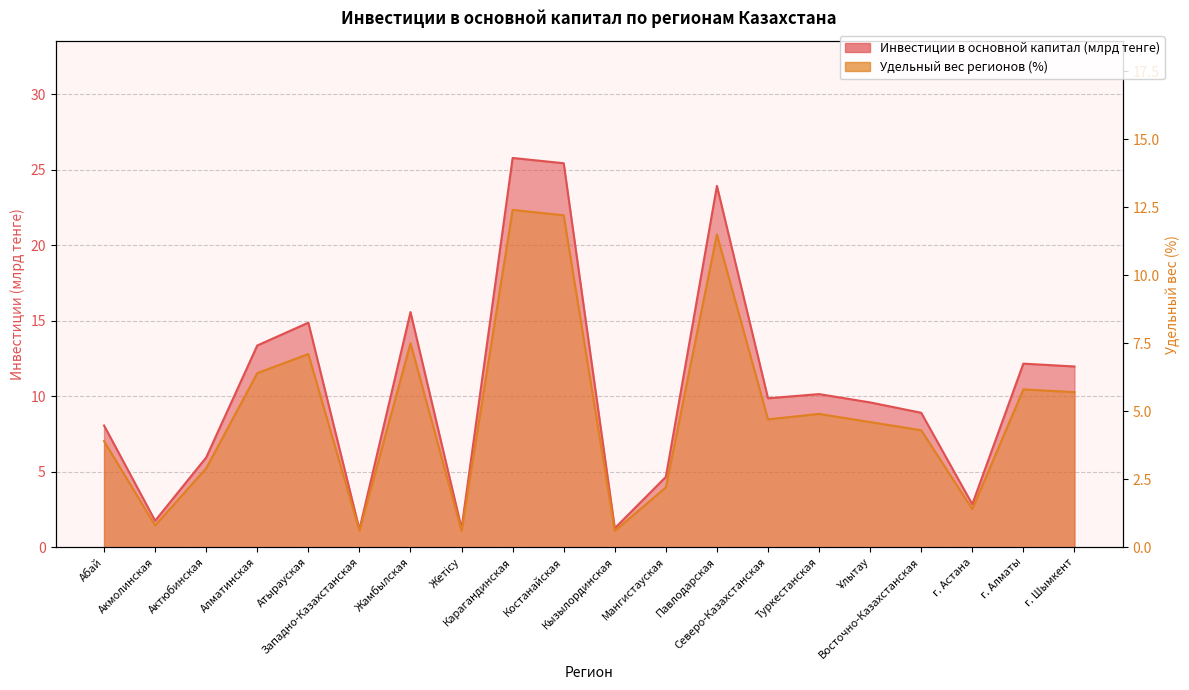

What is the sum of the Удельный вес регионов (%) values at г. Алматы and Ұлытау?

10.4